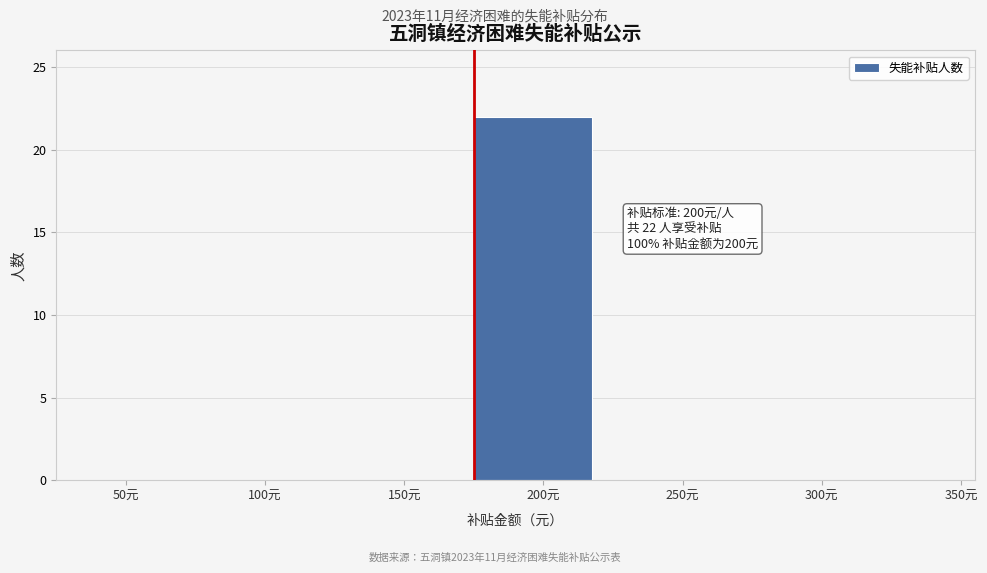

Reading left to right, list all the values displayed in this chart.

50元=0	100元=0	150元=0	200元=22	250元=0	300元=0